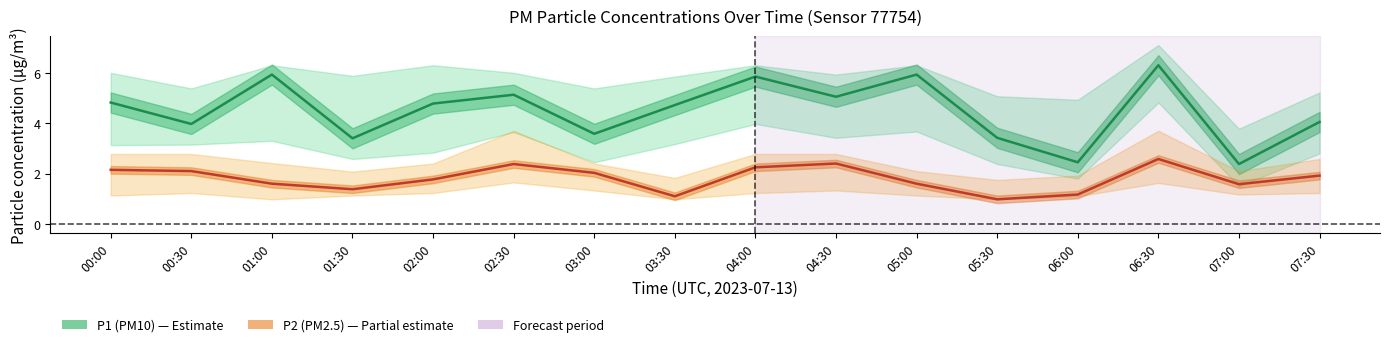

How many interior local valleys does the P1 (PM10) series have?

6